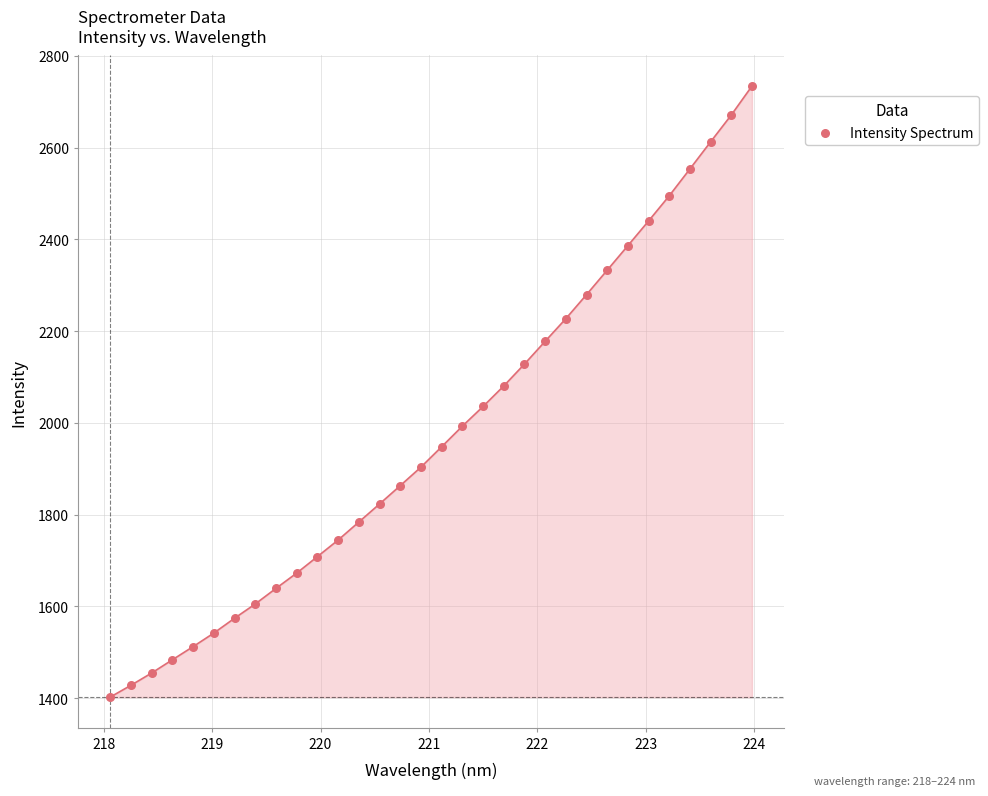

What is the range of Y values (max minus min)?

1331.5